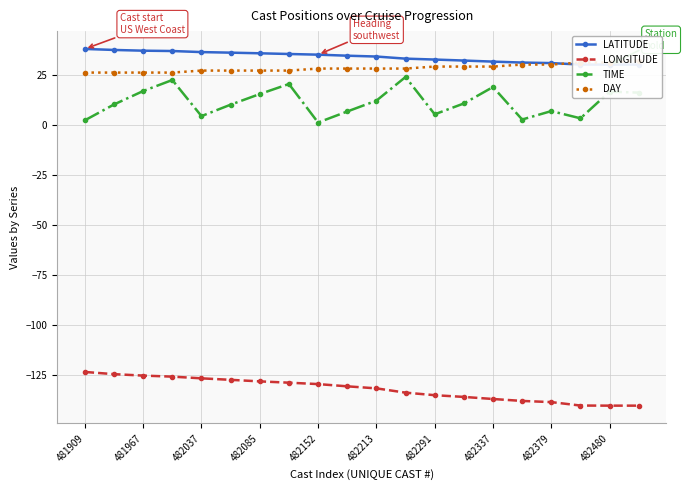

What is the highest value of the DAY series?

32.0